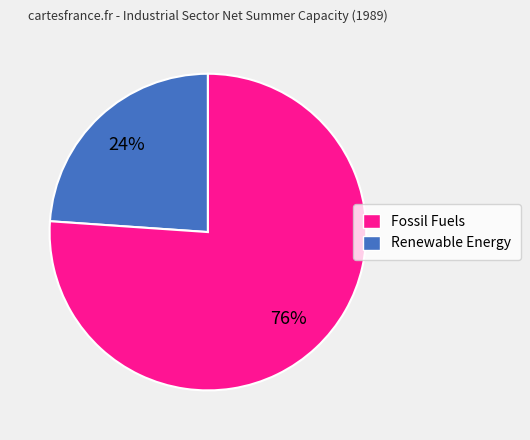

Count the number of slices in the pie.

2